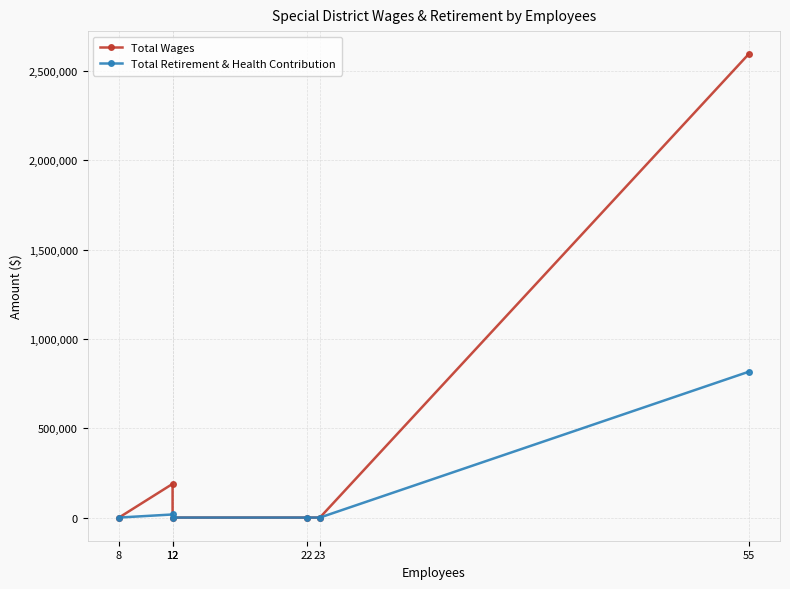

In Total Wages, how many points are higher than both neighbors (excluding endpoints)?

1